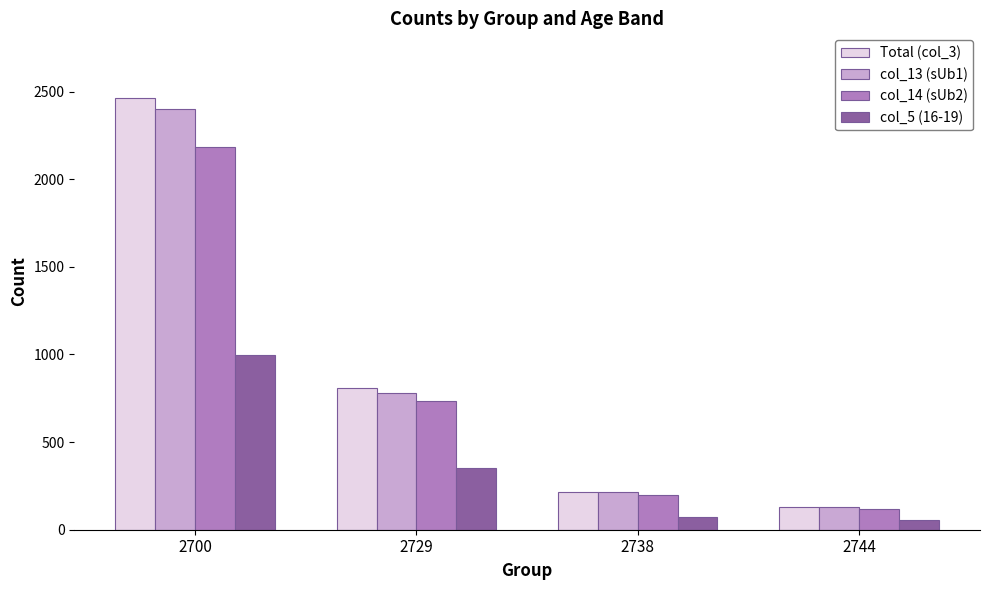

Count the number of categories in the chart.

4